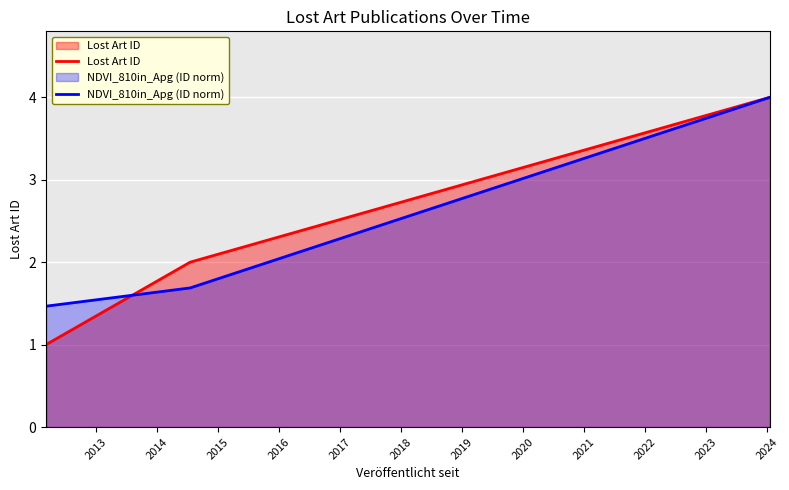

At how many categories does at least one series exceed 3?

1